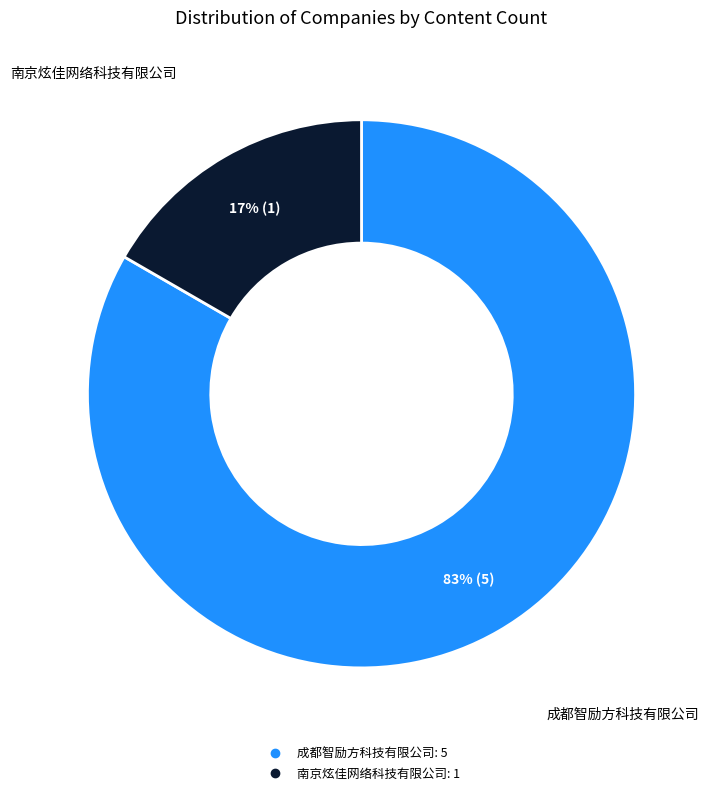

To the nearest percent, what is the combined percentage of 成都智励方科技有限公司 and 南京炫佳网络科技有限公司?

100%